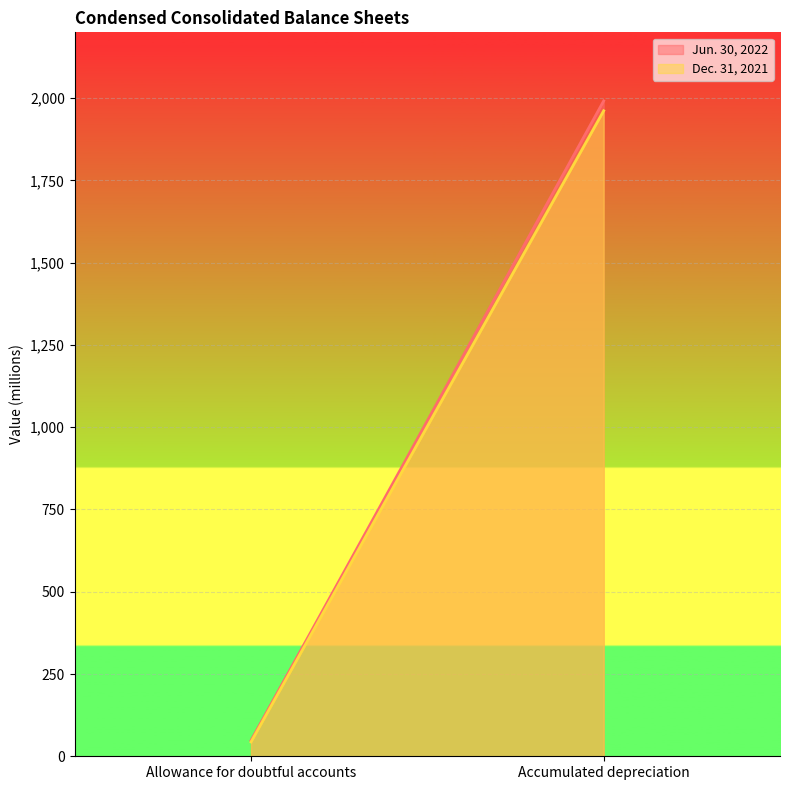

The value of Jun. 30, 2022 at Allowance for doubtful accounts is 25.6. True or false?

False